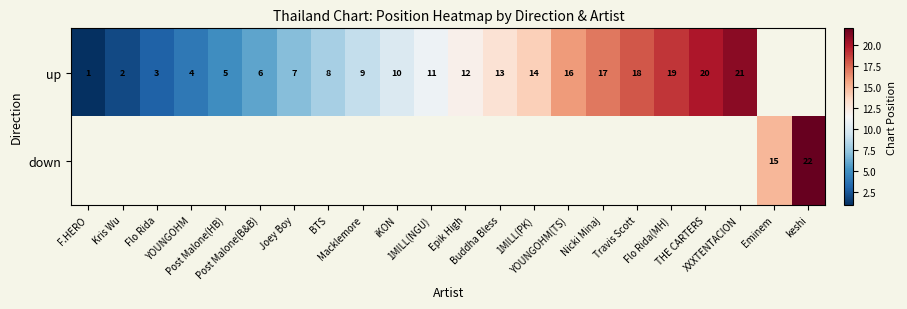

Which label corresponds to the smallest value in the chart?

F.HERO